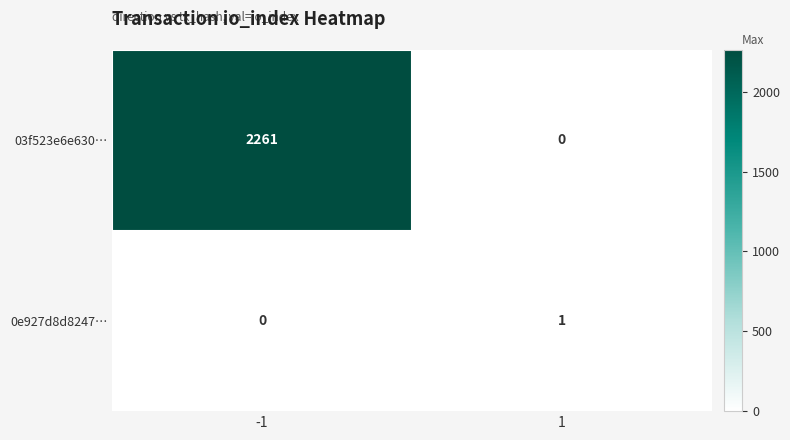

What is the highest value of the 03f523e6e630… series?

2261